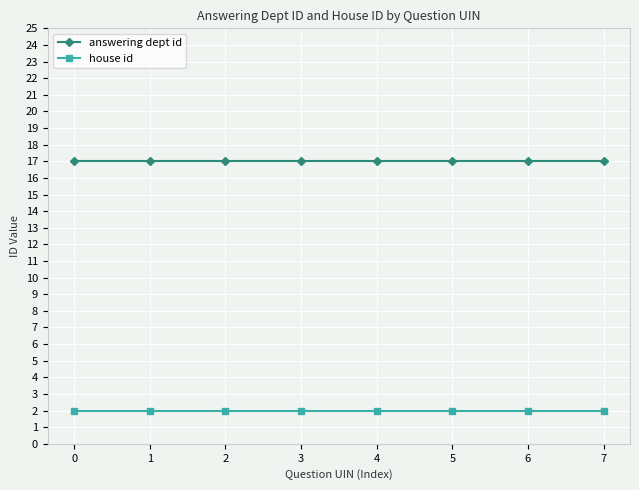

What is the difference between the highest and lowest values at 7?

15